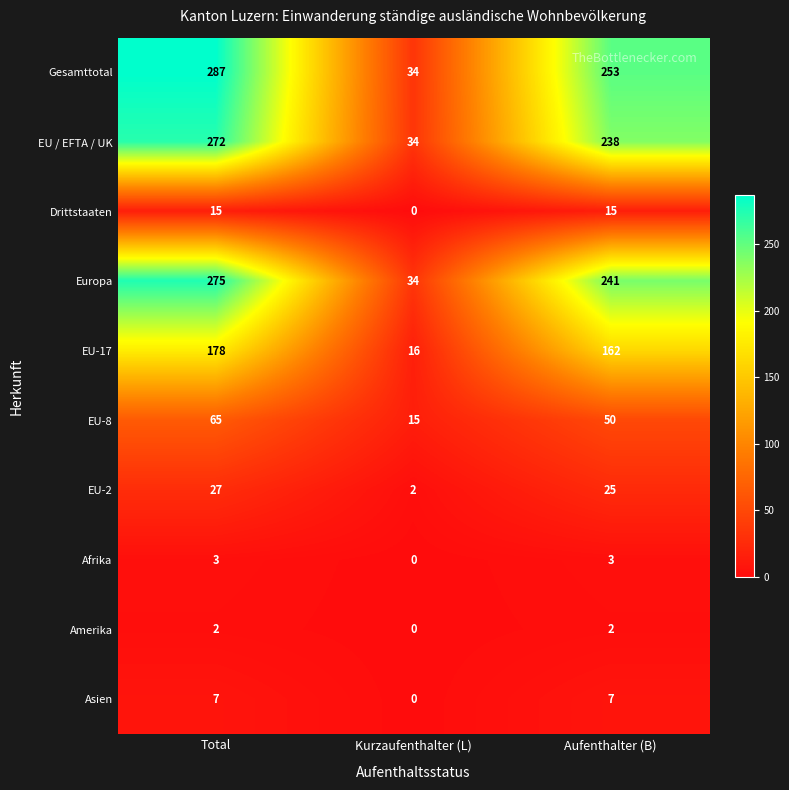

At which label does Europa reach its peak?

Total